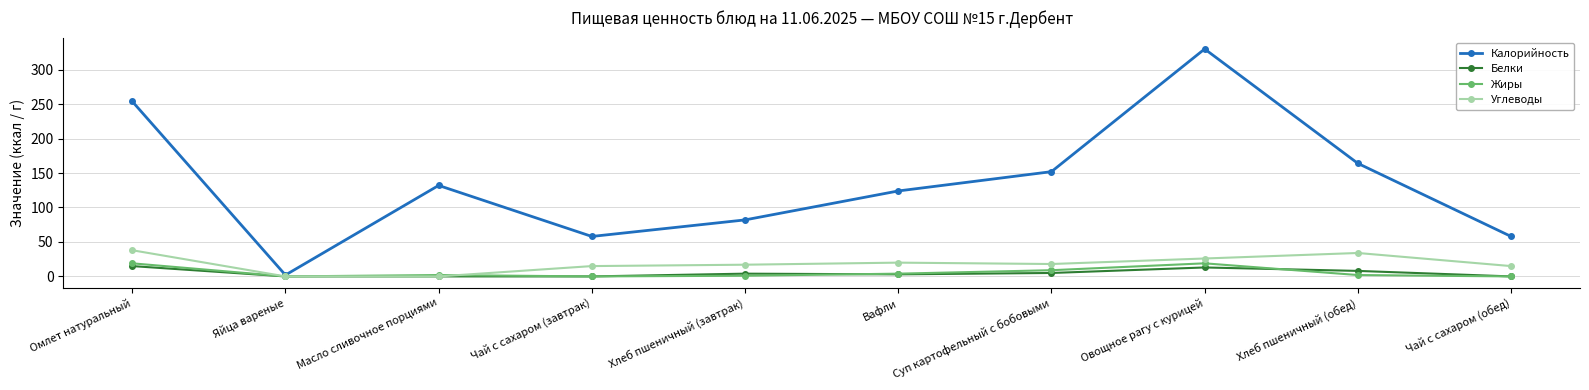

The Углеводы series shows 23 at Яйца вареные. True or false?

False